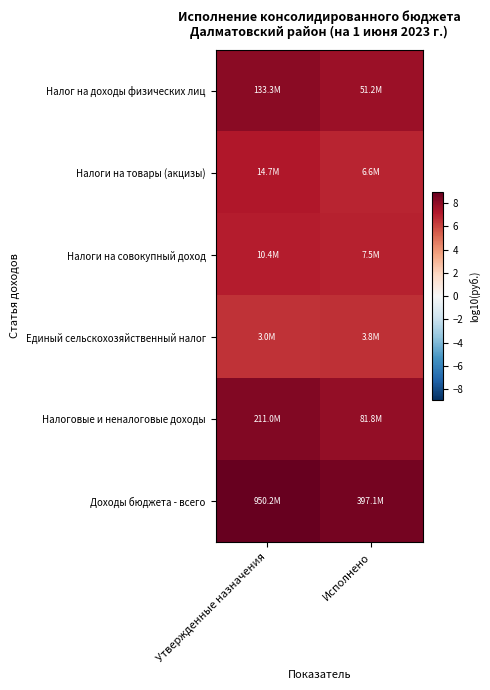

What is the difference between the highest and lowest values at Исполнено?

2.0